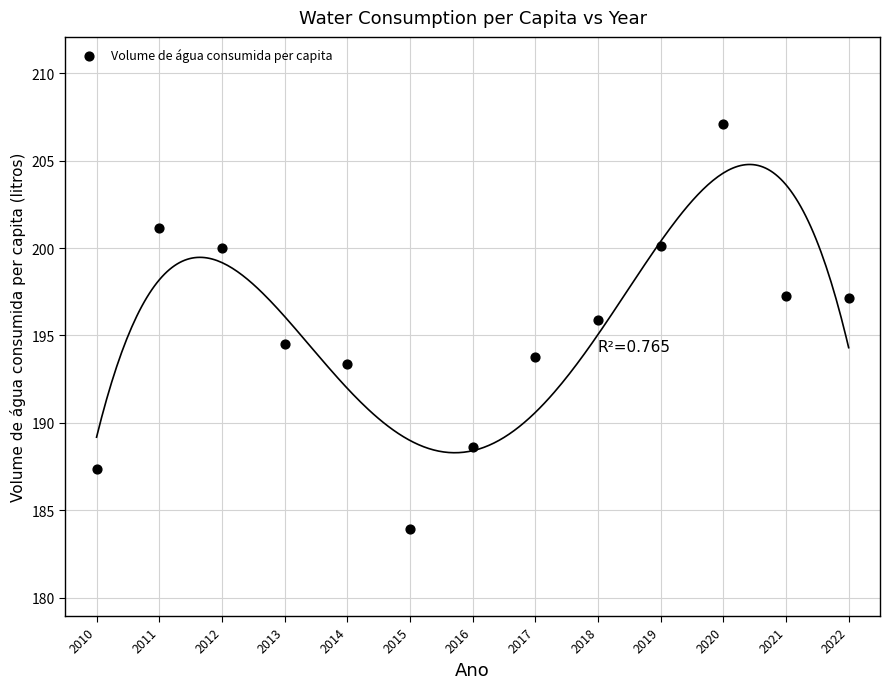

What Y value in the scatter plot is closest to 195?

194.5